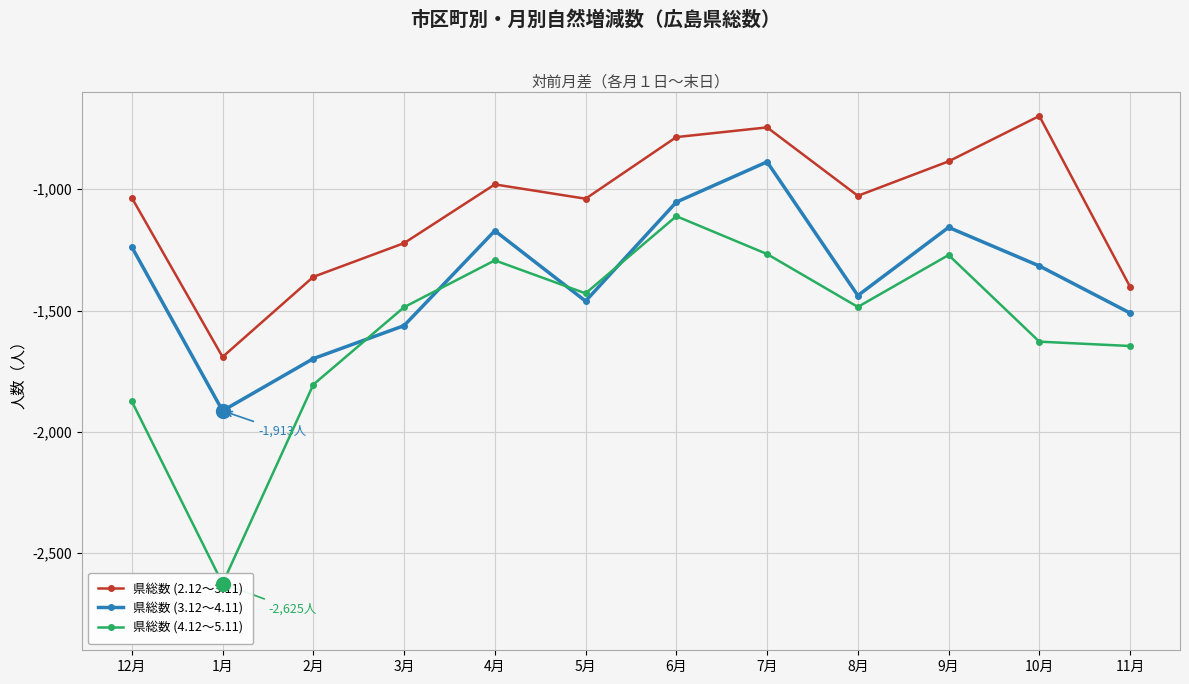

What is the lowest value of the 県総数 (2.12～3.11) series?

-1691